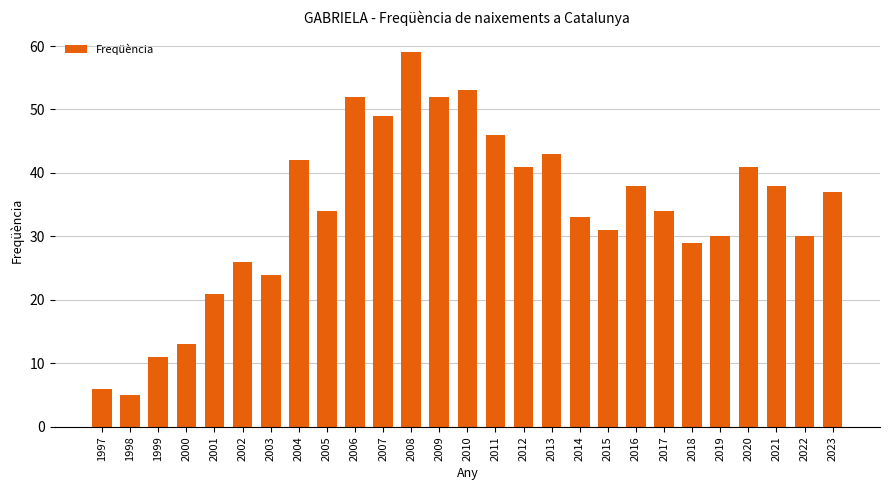

Does the chart contain stacked bars?

No